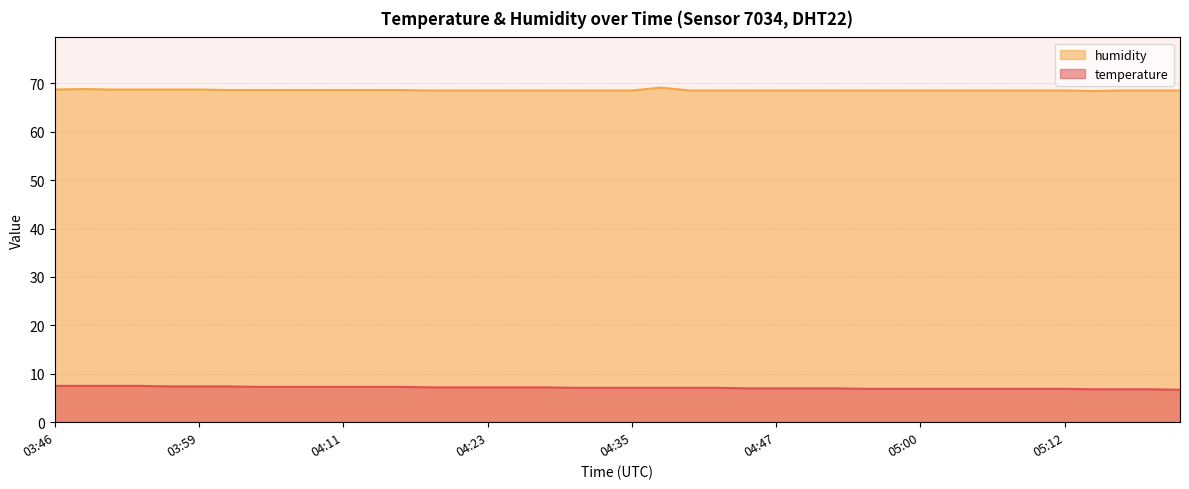

Read the temperature value at 03:51.

7.5